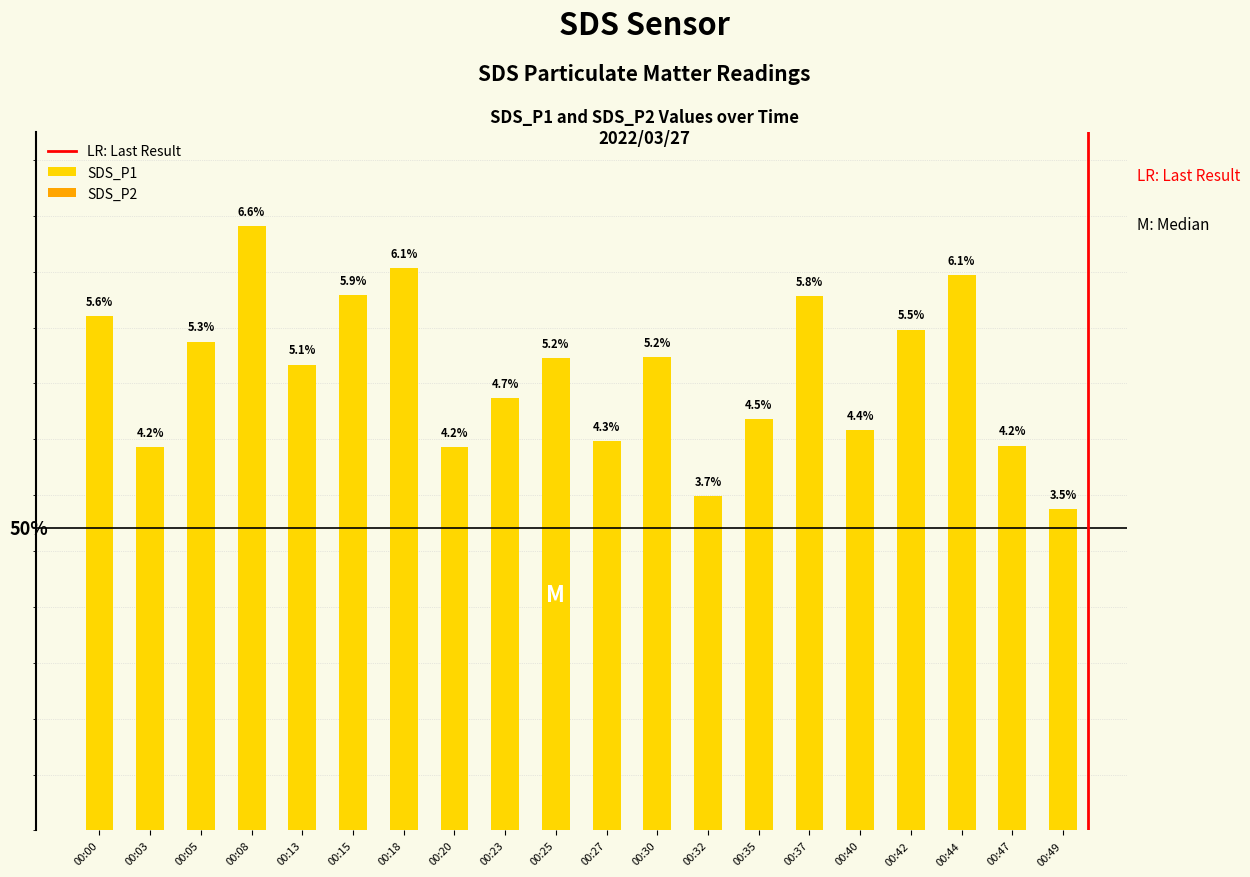

List the labels in order of value, smallest first.

00:49, 00:32, 00:03, 00:20, 00:47, 00:27, 00:40, 00:35, 00:23, 00:13, 00:25, 00:30, 00:05, 00:42, 00:00, 00:37, 00:15, 00:44, 00:18, 00:08